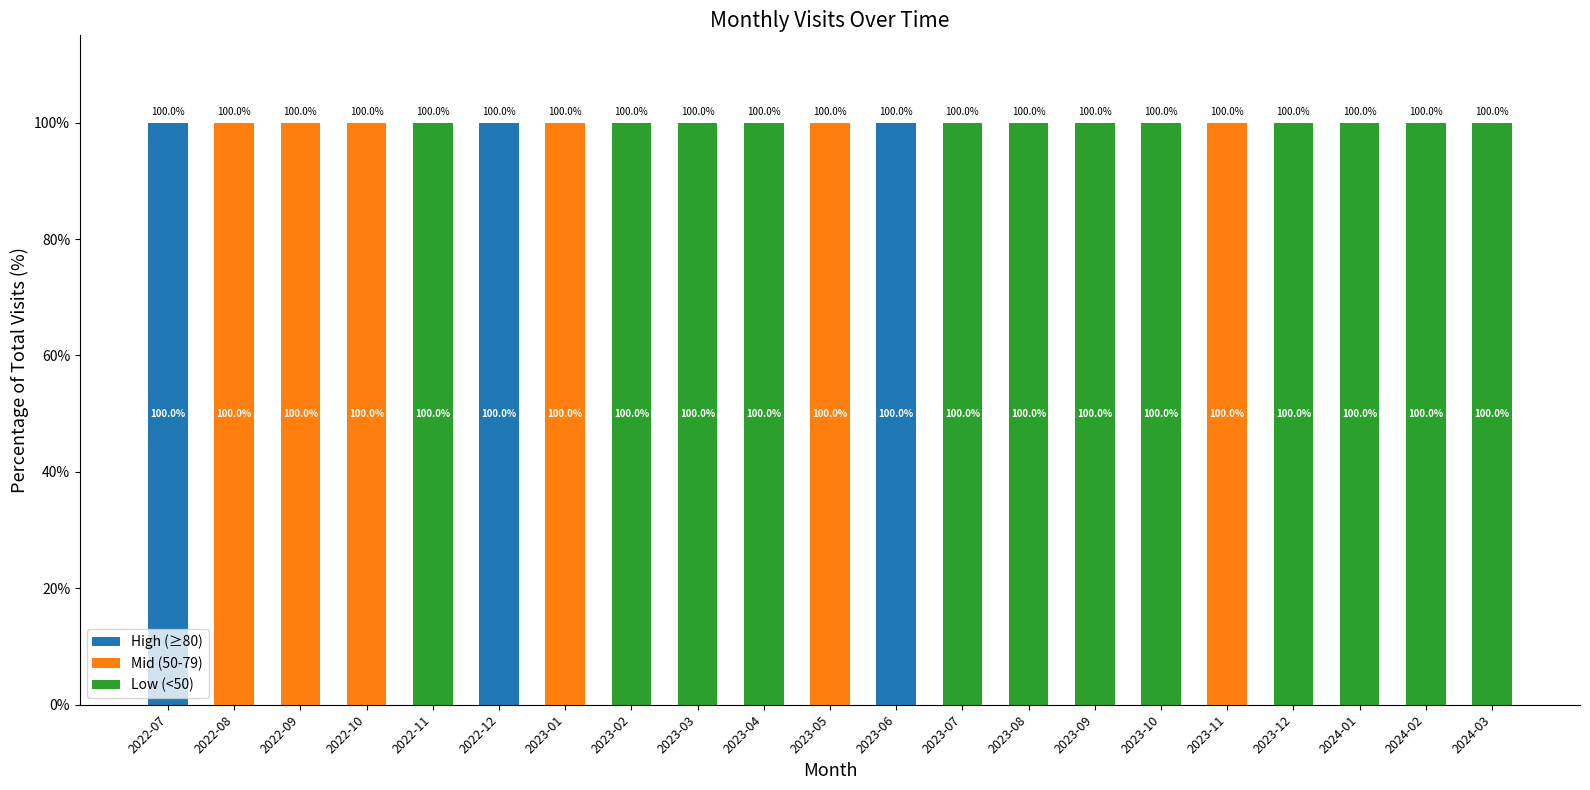

What is the sum of the High (≥80) values at 2022-07 and 2022-10?

100